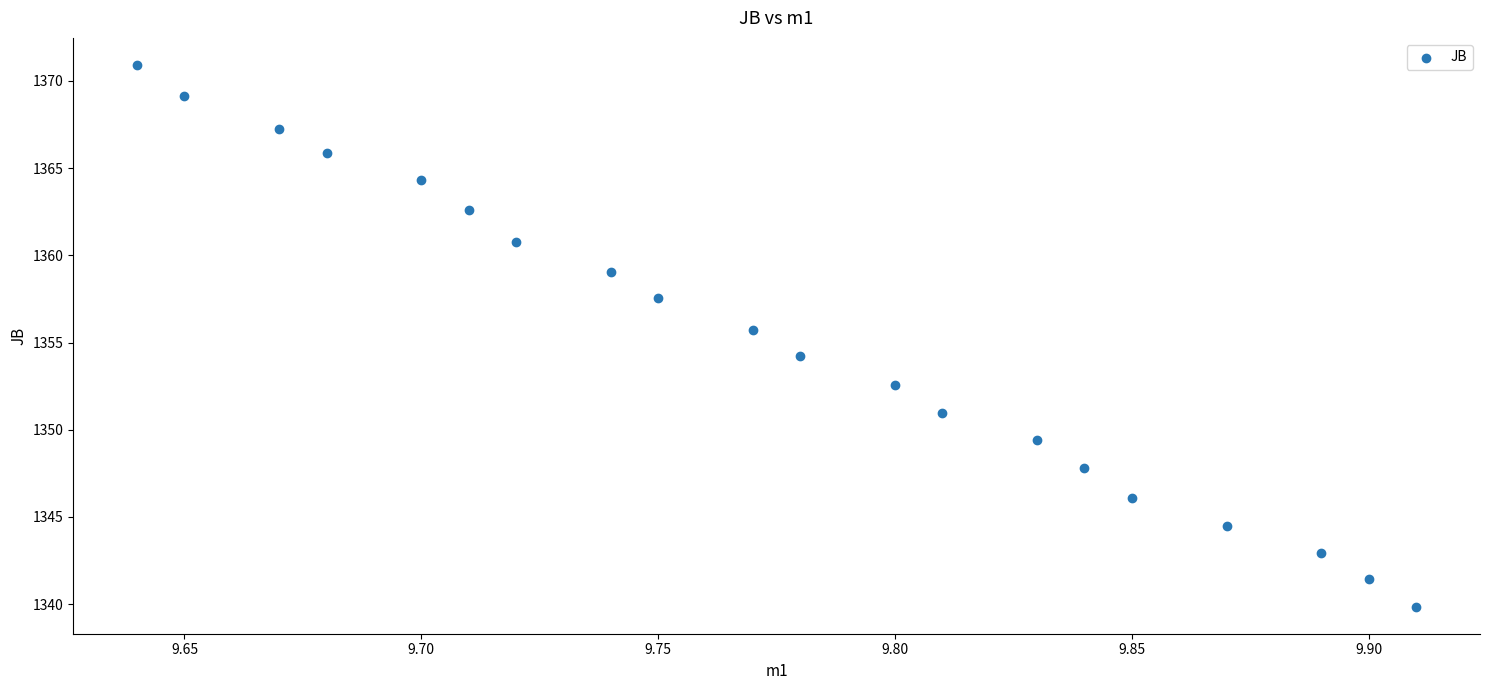

What is the range of X values (max minus min)?

0.3